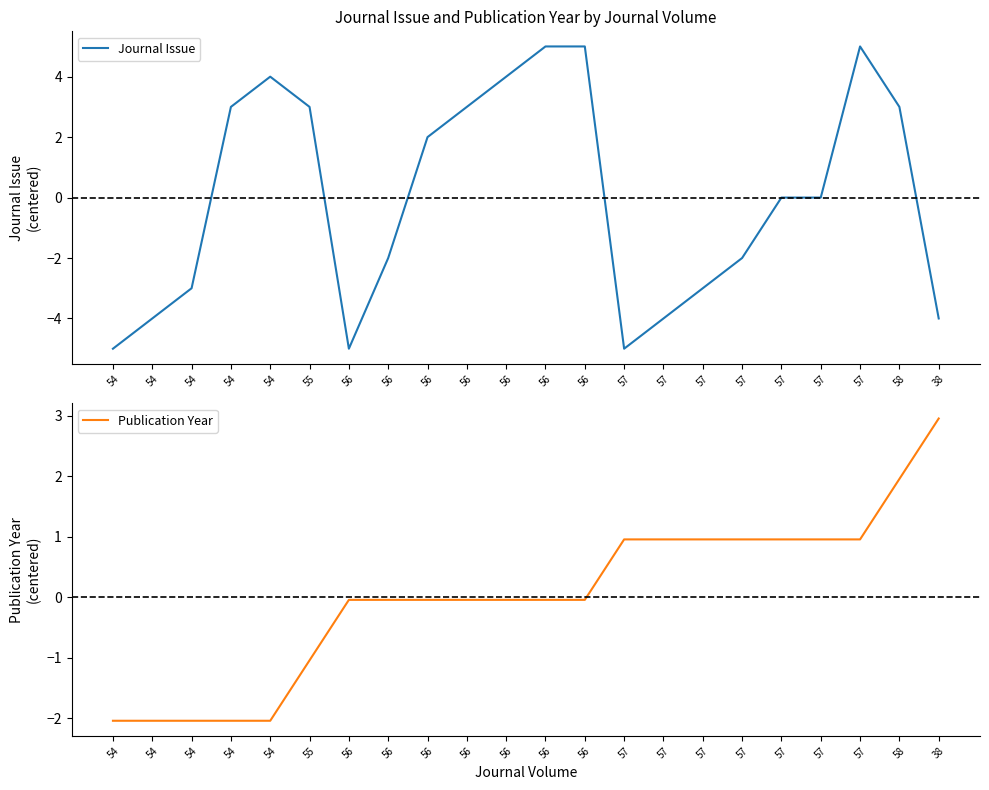

At which category does Journal Issue reach its first local peak?

54